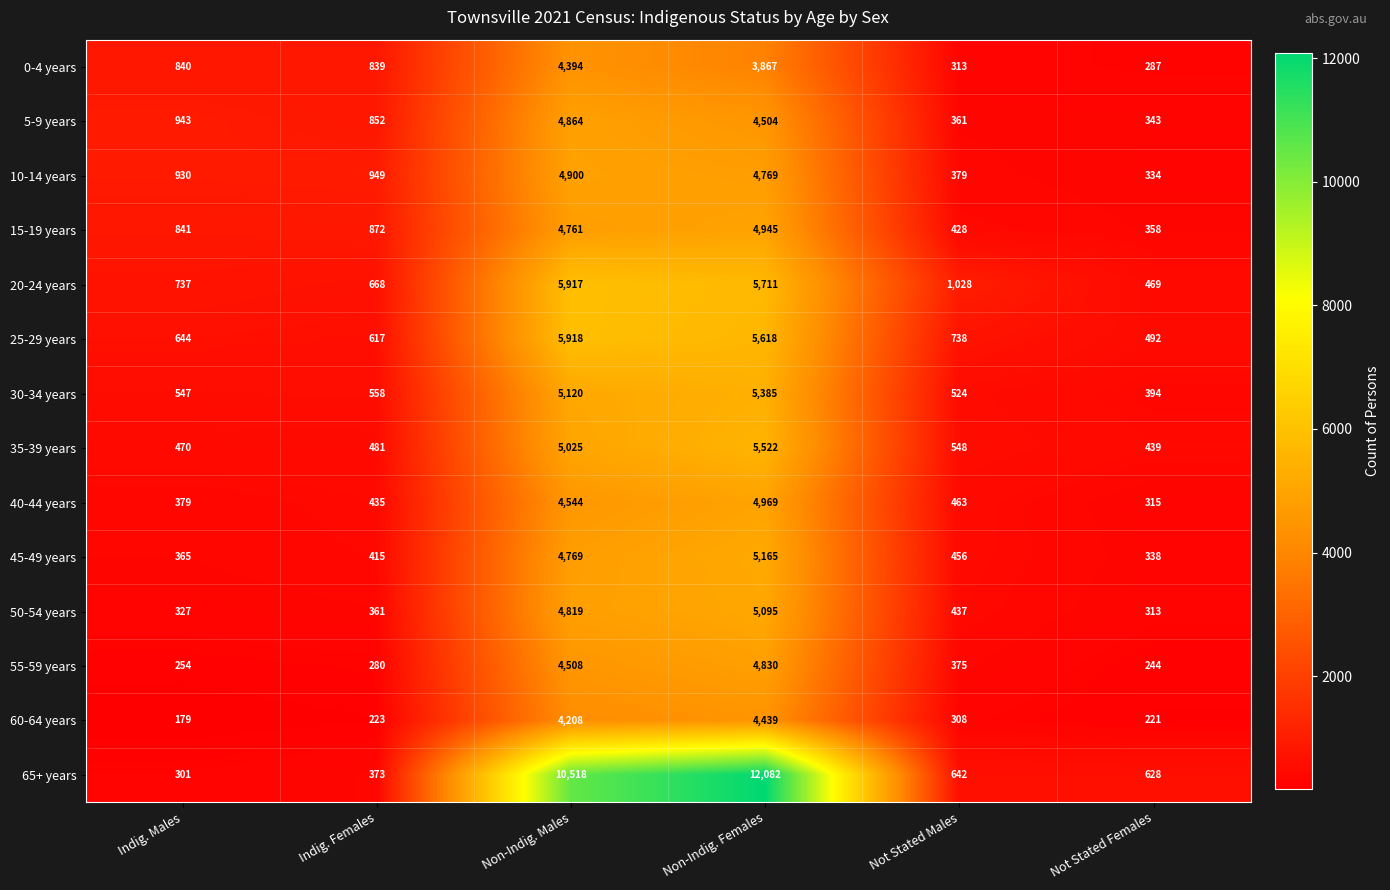

Which series has the largest total across all categories?

65+ years